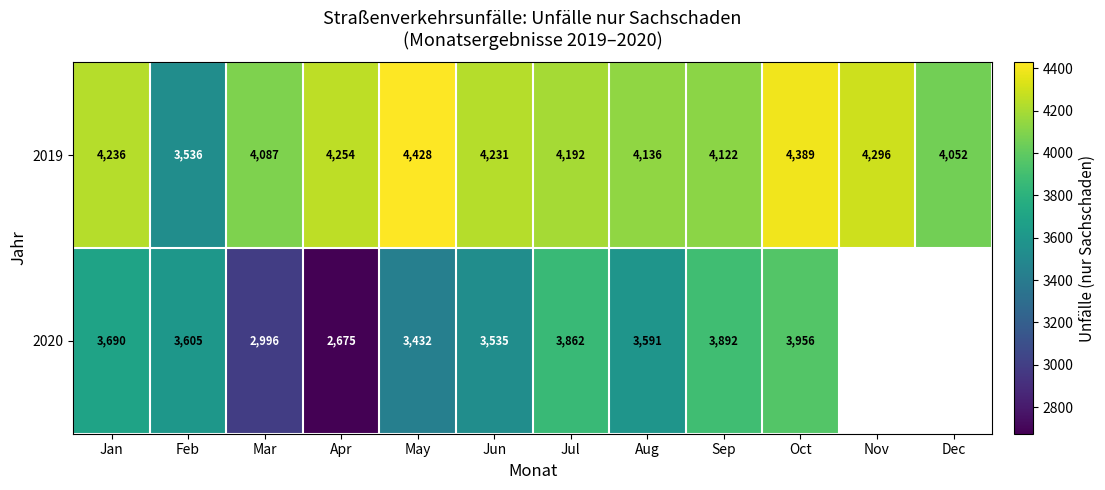

How many data points in 2019 are less than 4231?

6